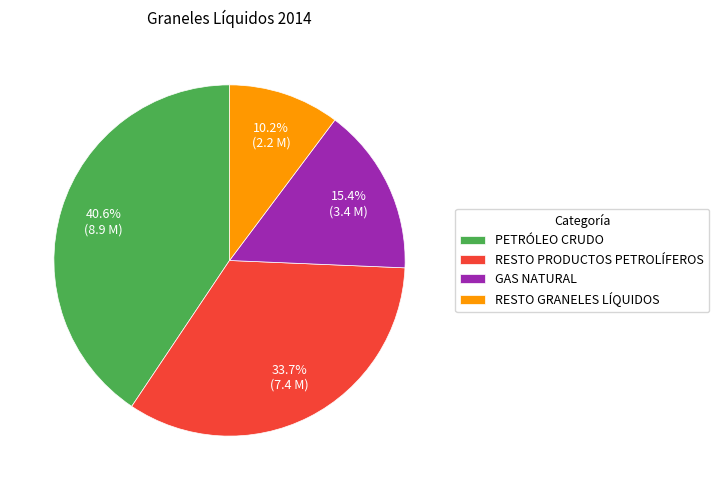

What percentage is the GAS NATURAL slice, to the nearest percent?

15%